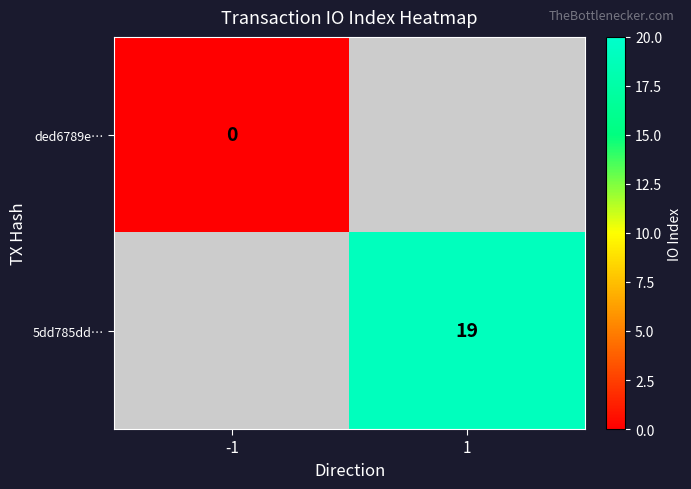

True or false: 5dd785dd… has a value of 19 at 1.

True